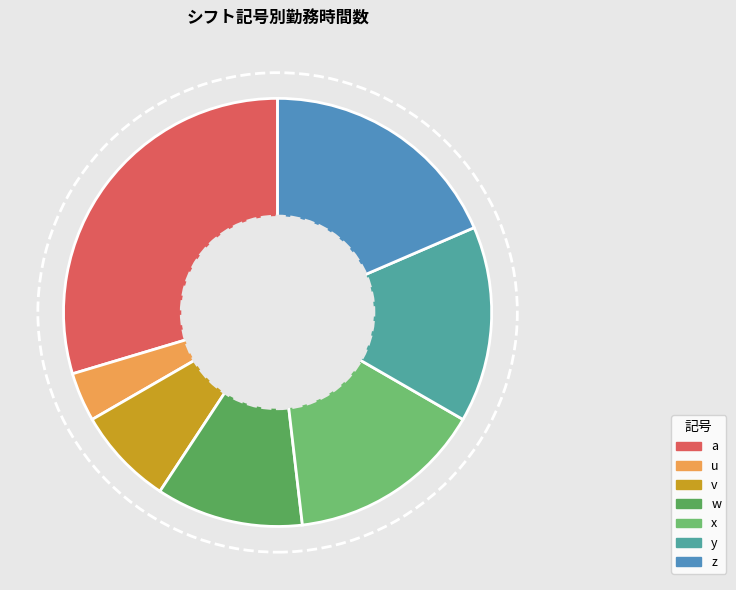

What is the change in value from y to z?

+1